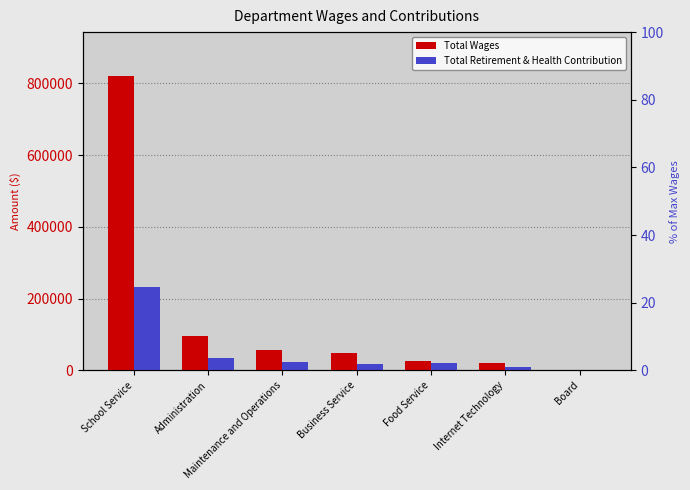

What is the sum of all Total Retirement & Health Contribution values?

341002